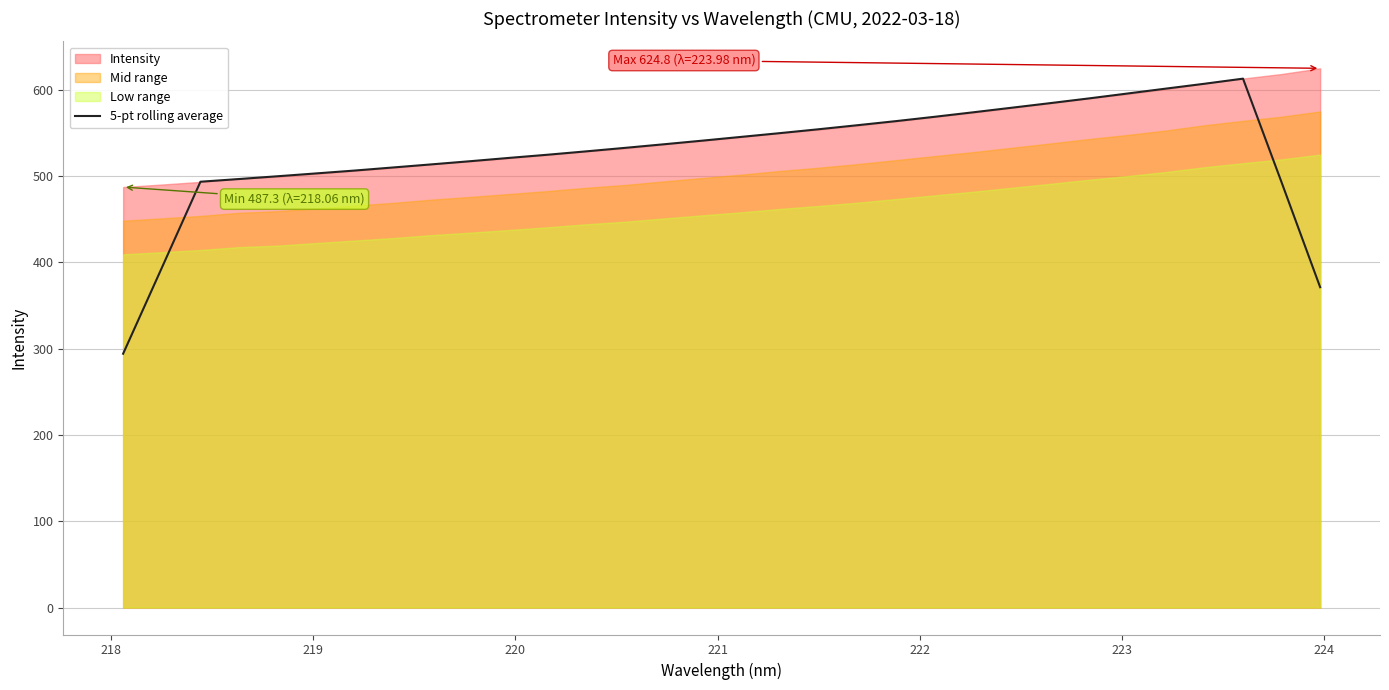

What is the lowest value of the 5-pt rolling average series?

294.1